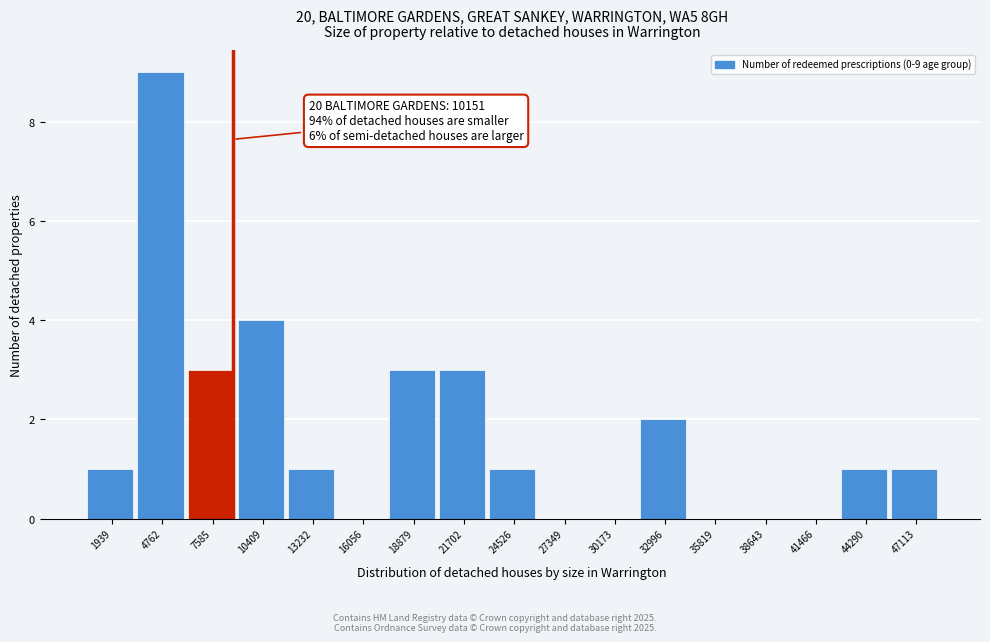

Reading right to left, extract all data points from this chart.

47113=1	44290=1	41466=0	38643=0	35819=0	32996=2	30173=0	27349=0	24526=1	21702=3	18879=3	16056=0	13232=1	10409=4	7585=3	4762=9	1939=1